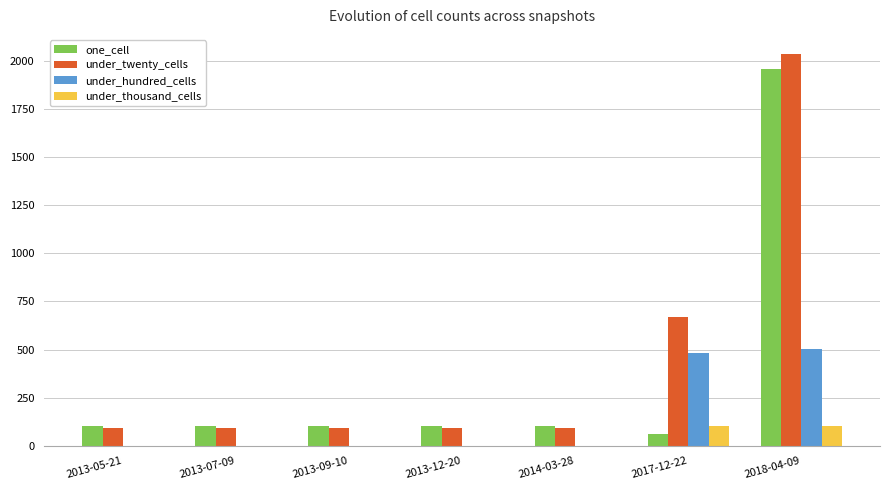

Which series changed the most between 2013-12-20 and 2018-04-09?

under_twenty_cells